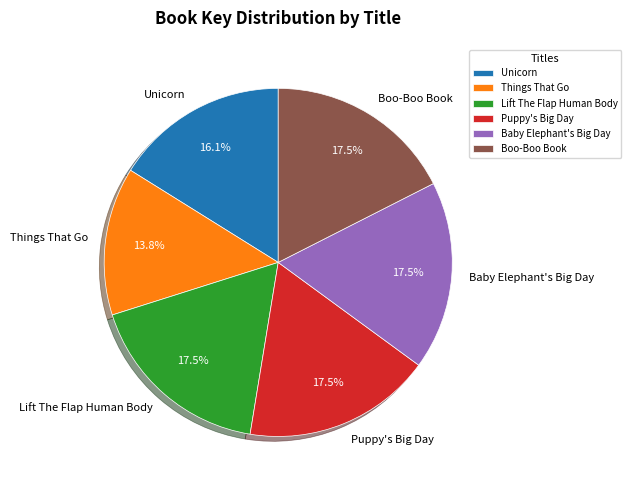

Which category has the smallest portion of the pie?

Things That Go